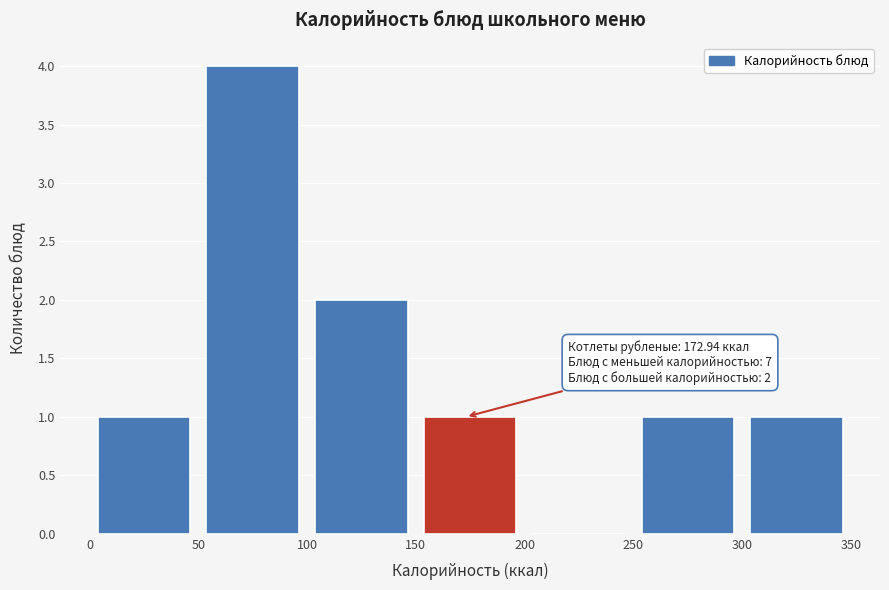

Which range on the x-axis has the tallest bar?

50 to 100